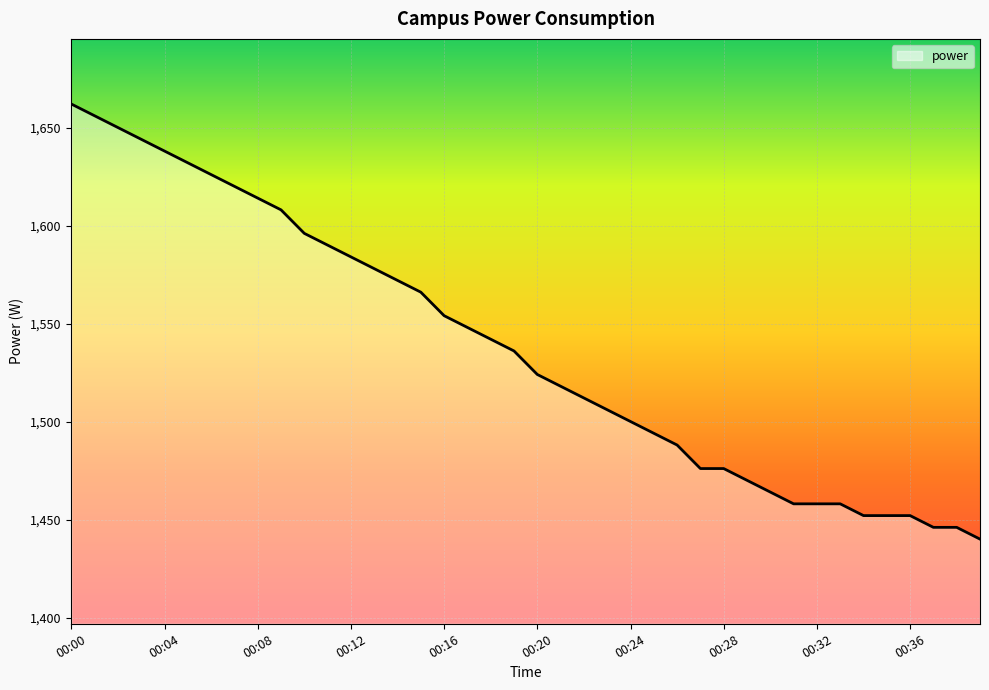

What is the maximum value shown in the chart?

1662